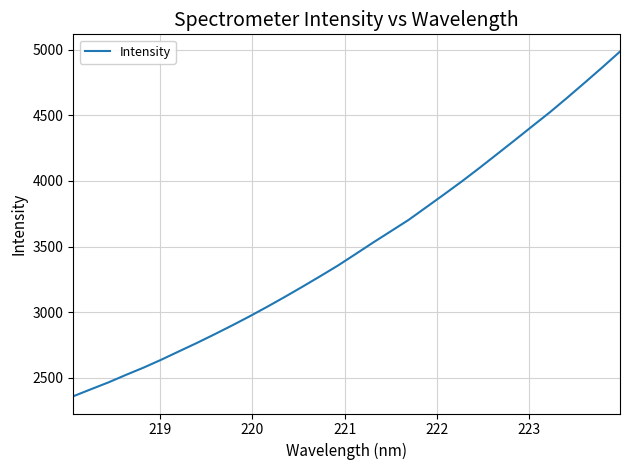

What is the minimum value shown in the chart?

2358.6